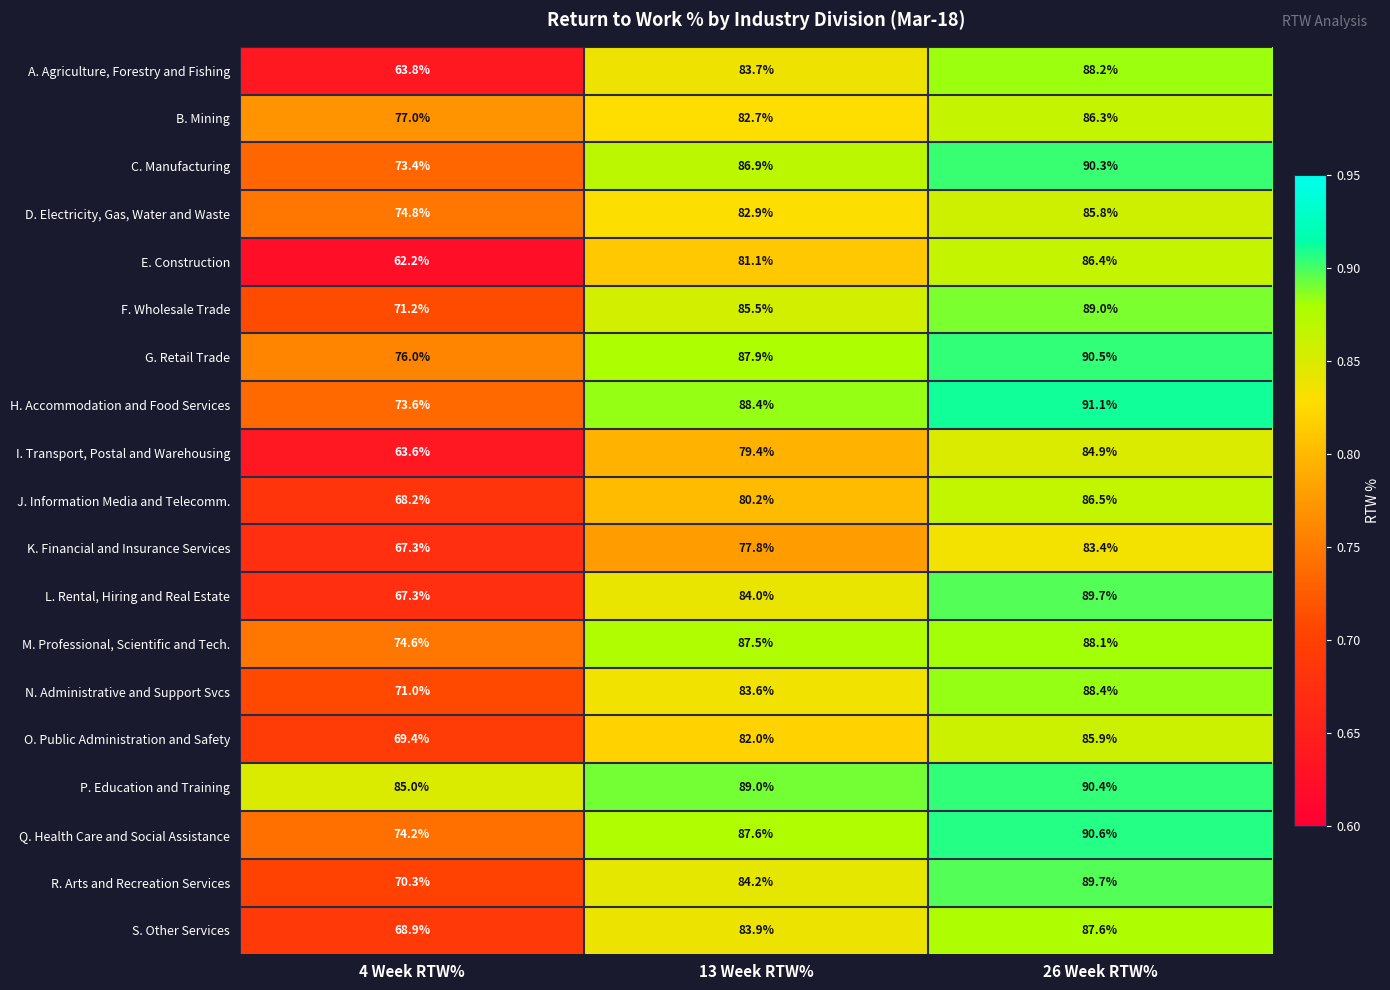

Rank the categories by O. Public Administration and Safety value from highest to lowest.

26 Week RTW%, 13 Week RTW%, 4 Week RTW%